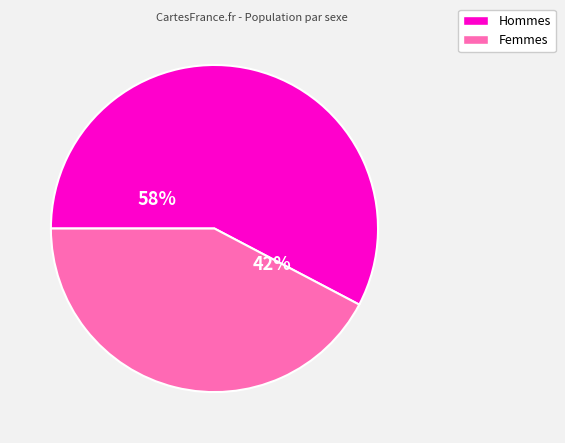

How many segments does this pie chart have?

2